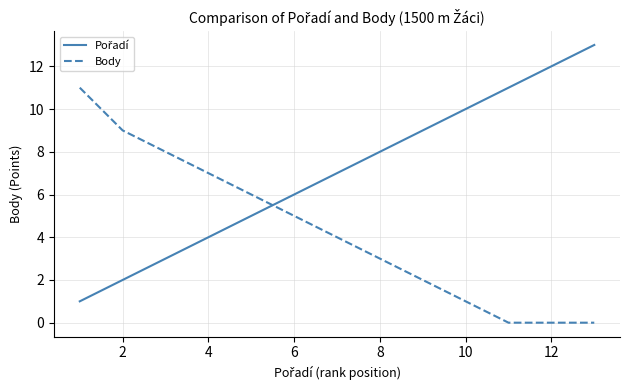

What is the difference between the maximum and minimum values in the Body series?

11